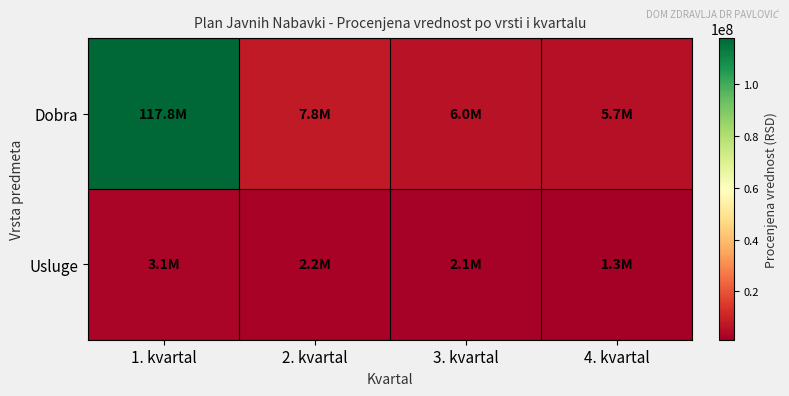

Between 1. kvartal and 3. kvartal, which series saw the biggest shift?

Dobra